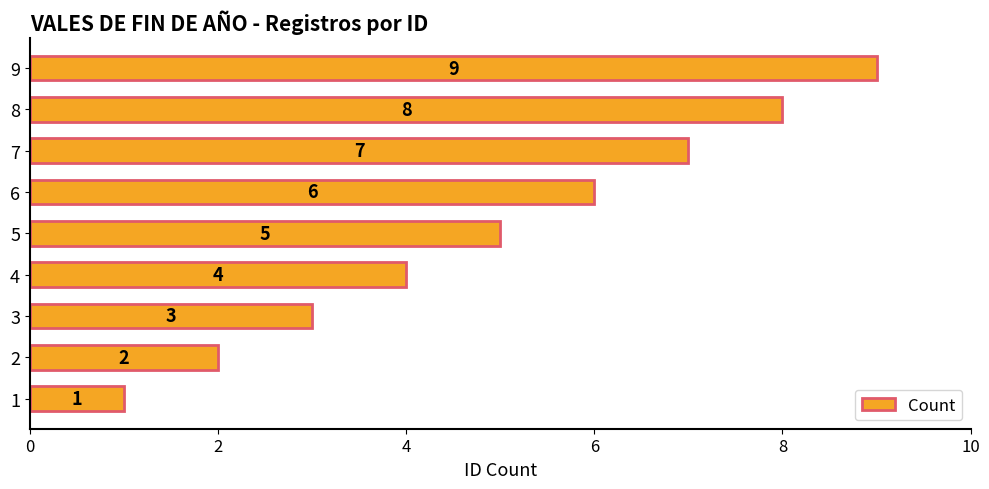

How many bars are there in total?

9